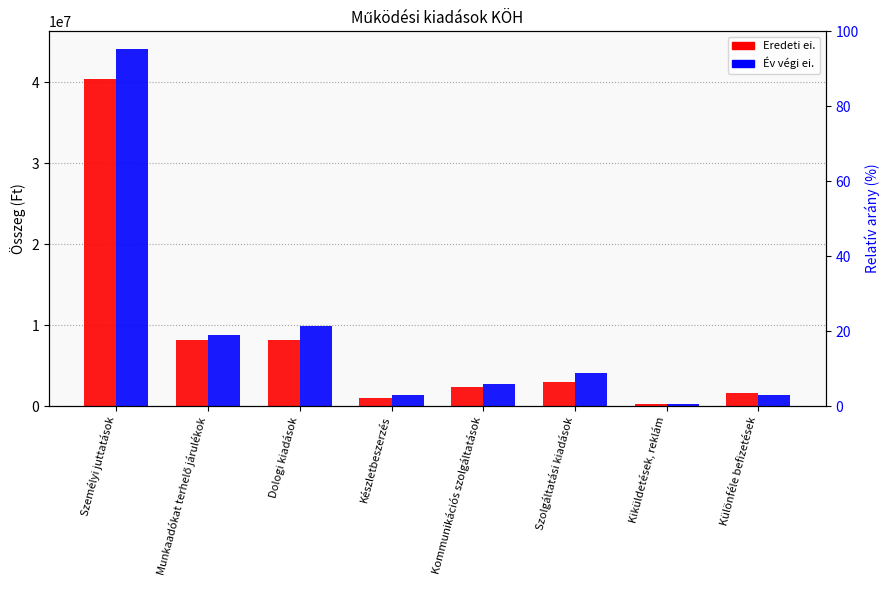

At how many categories does at least one series exceed 39486403?

1